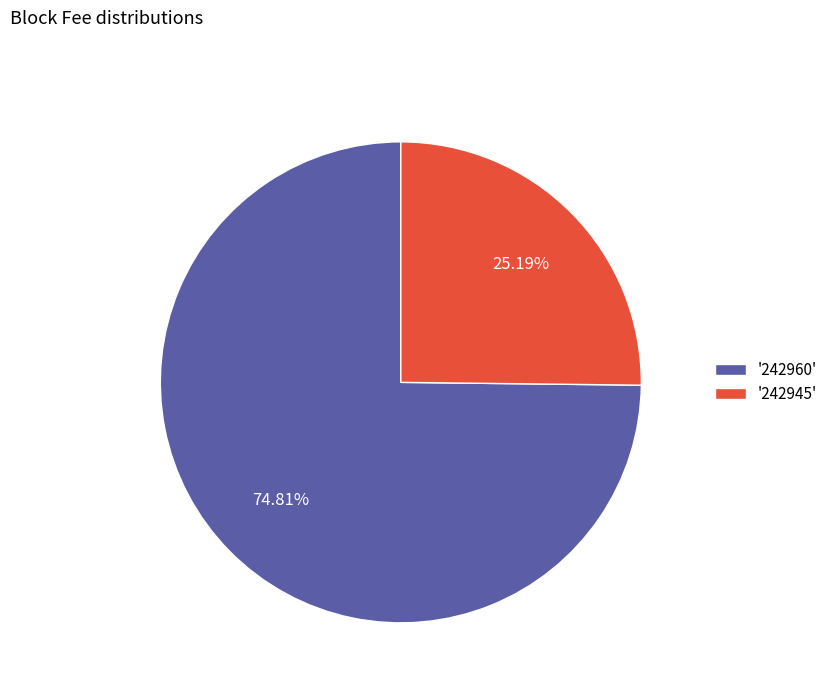

How many segments does this pie chart have?

2